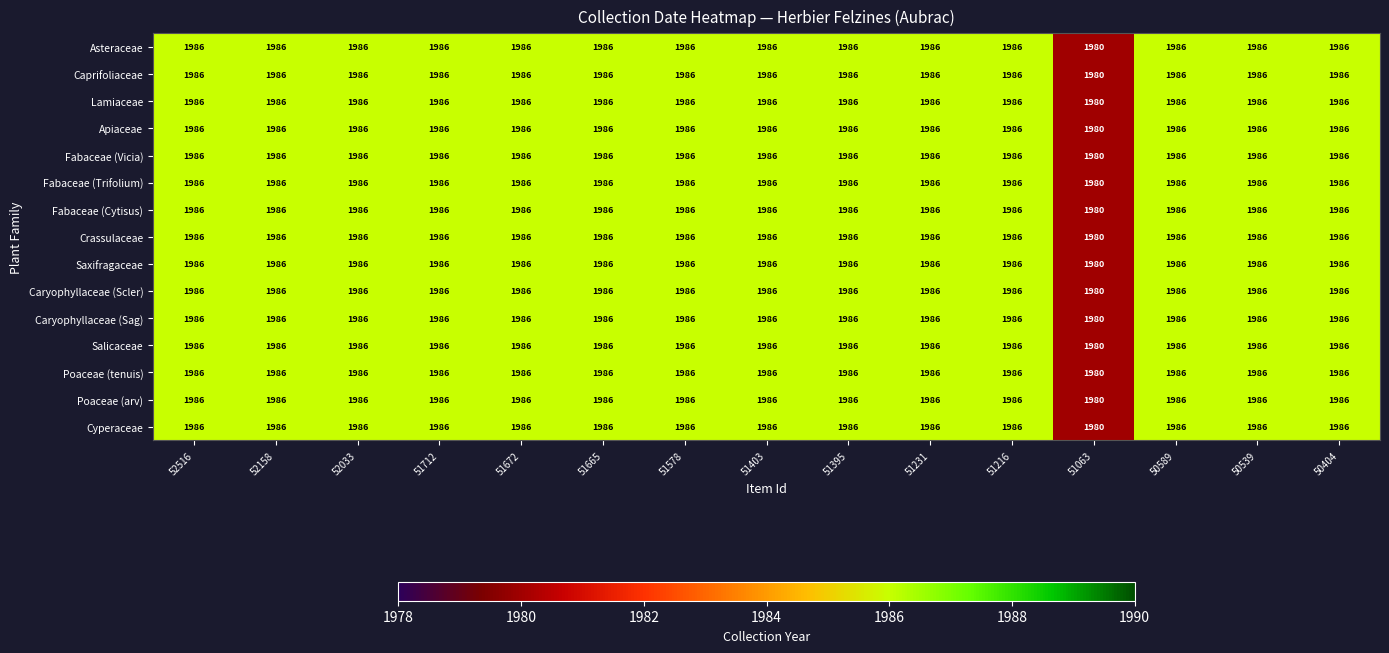

At how many categories does at least one series exceed 1982?

14